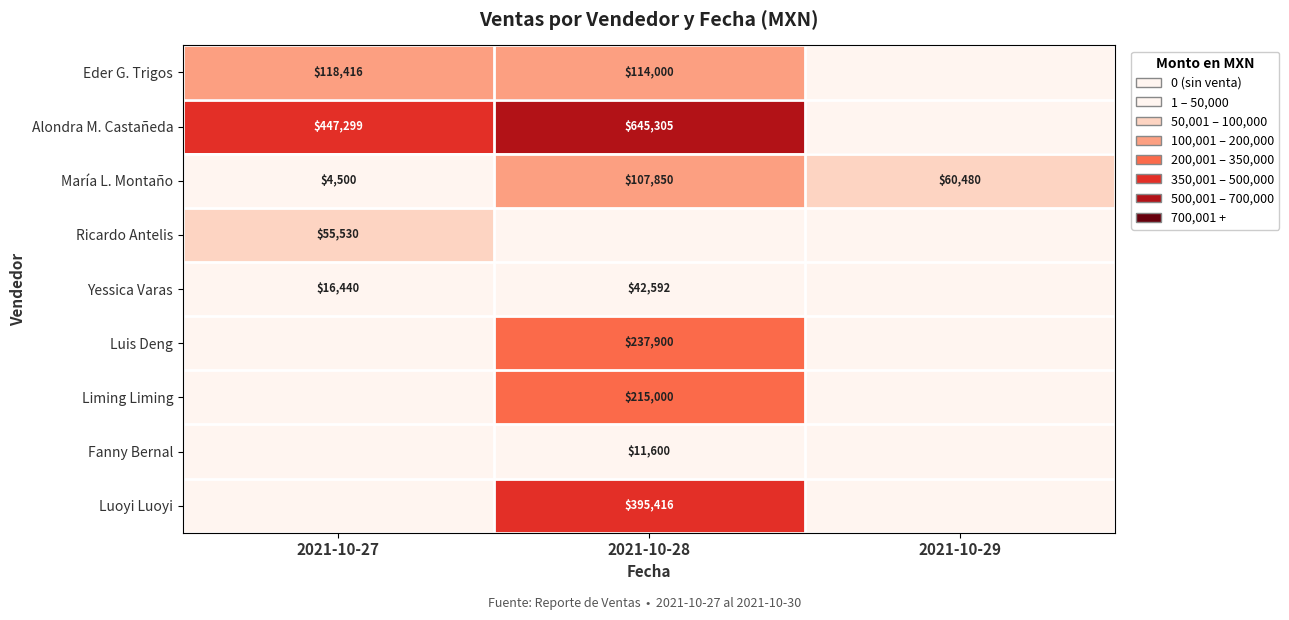

Is the value of Fanny Bernal at 2021-10-28 greater than the value of Luis Deng at 2021-10-28?

No